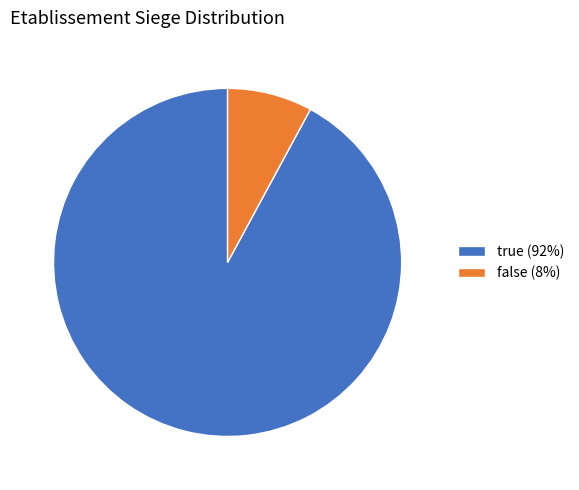

How many segments does this pie chart have?

2